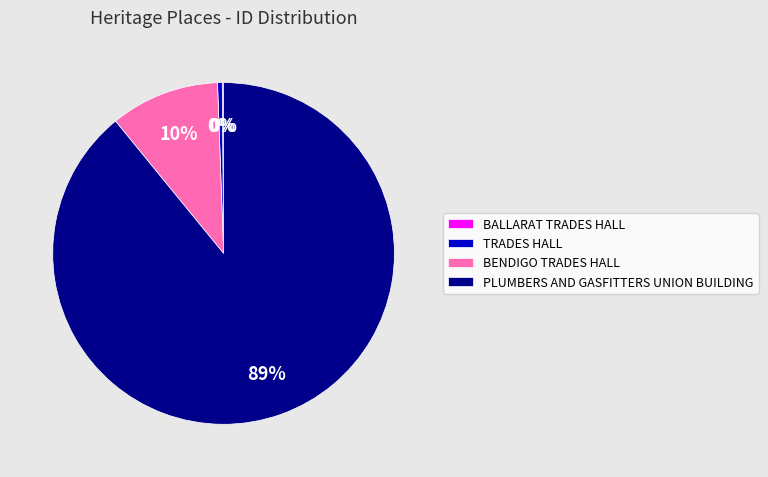

Does any single category account for the majority?

Yes